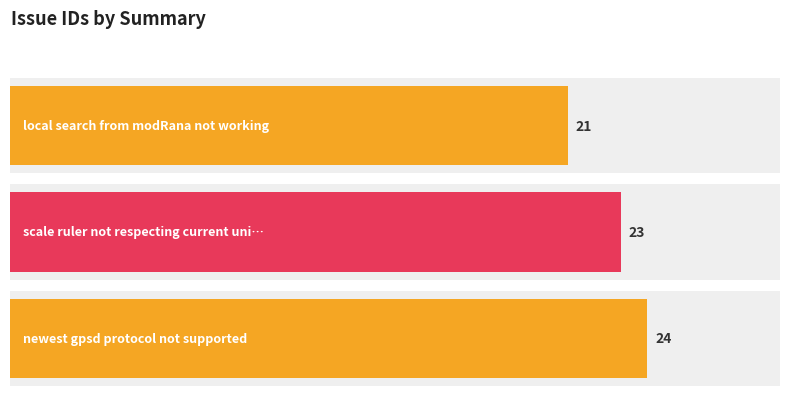

Rank the categories by value from lowest to highest.

local search from modRana not working, scale ruler not respecting current units, newest gpsd protocol not supported